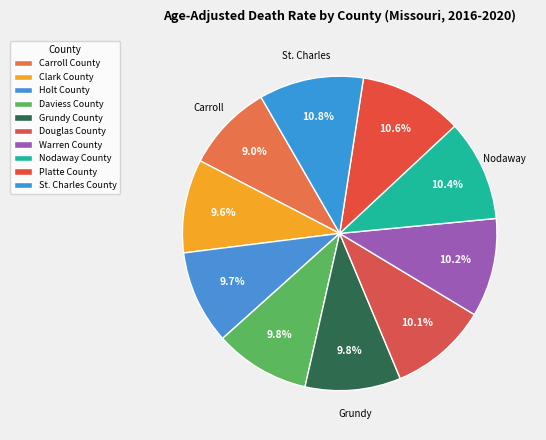

What is the largest slice in the pie chart?

St. Charles County